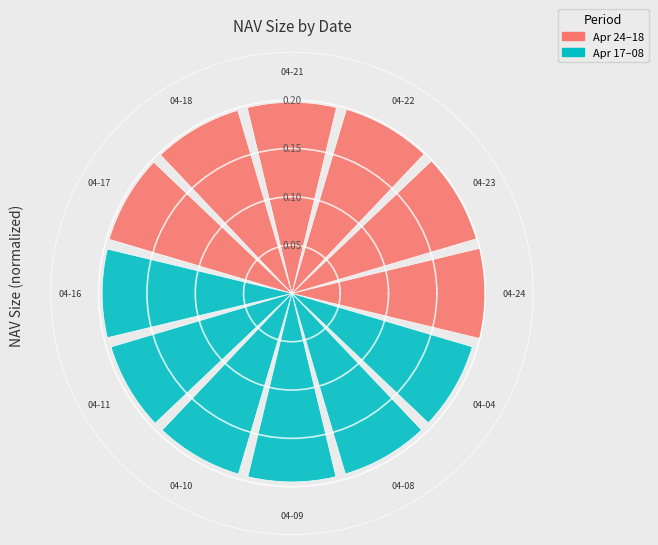

Is 2 the majority of the pie?

No